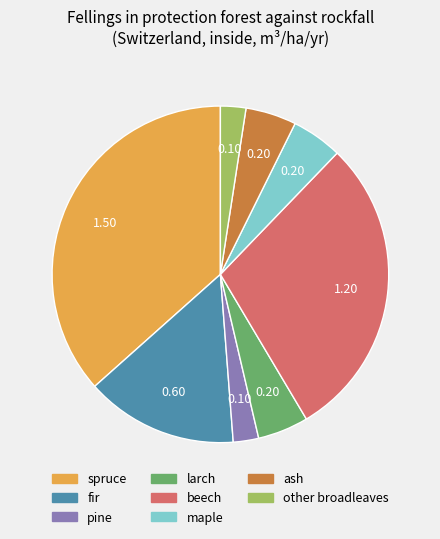

Does any single category account for the majority?

No